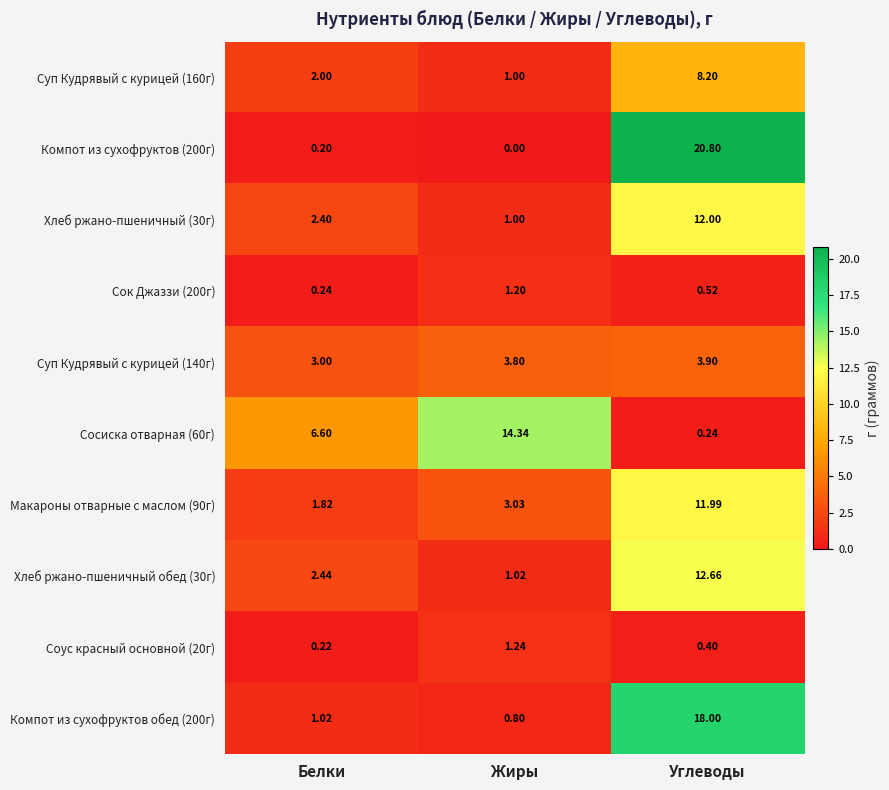

List the labels in order of Хлеб ржано-пшеничный (30г) value, largest first.

Углеводы, Белки, Жиры